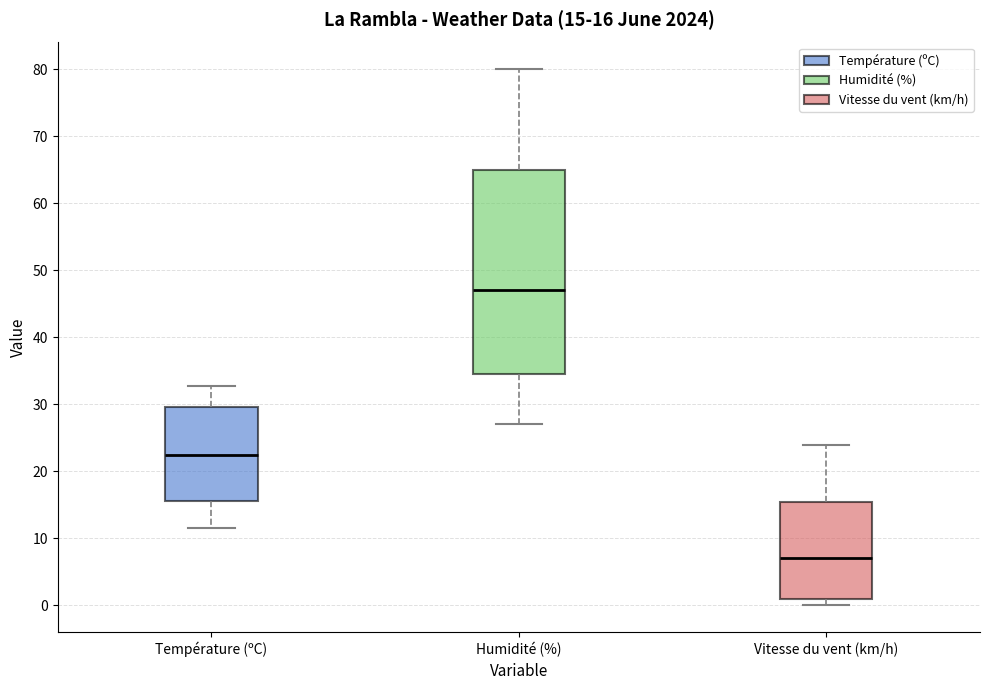

Which box's median line is the highest?

Humidité (%)